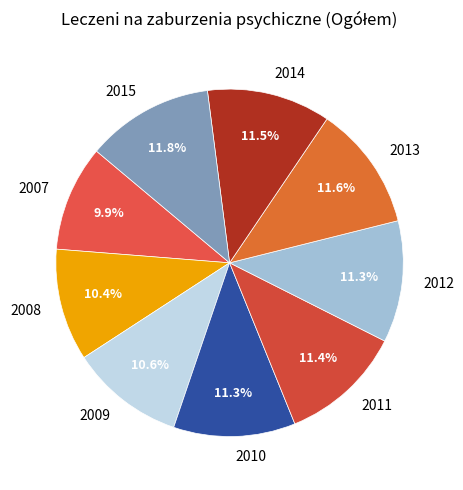

What is the smallest slice in the pie chart?

2007